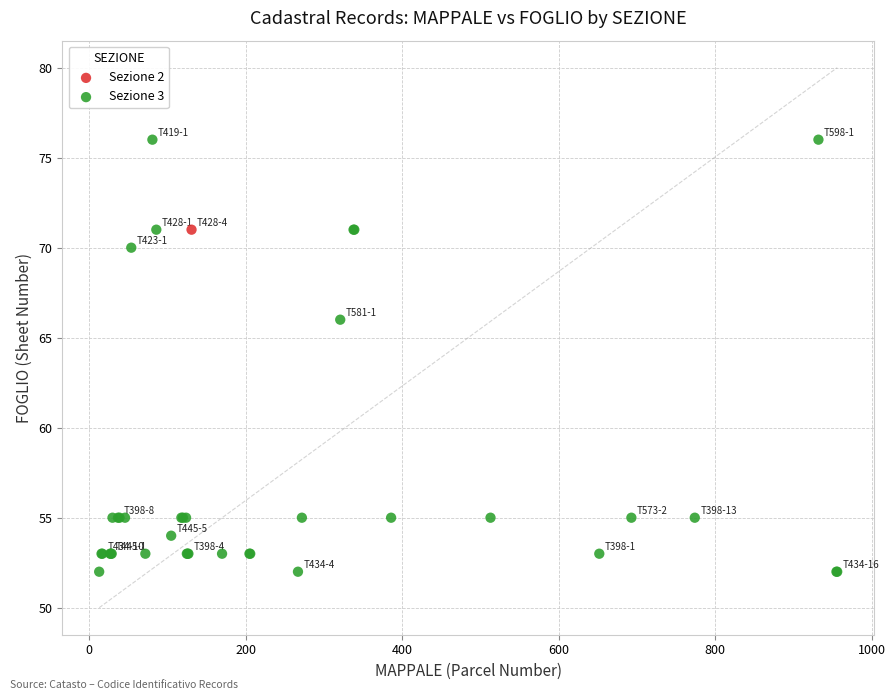

What are all the series names shown in the legend?

Sezione 2, Sezione 3